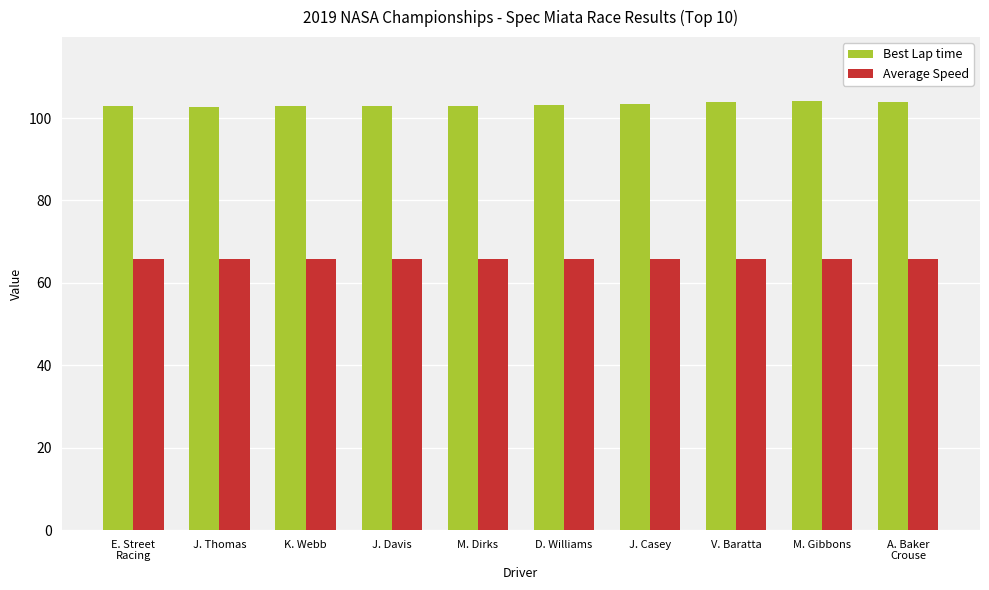

Rank the series at J. Thomas from lowest to highest value.

Average Speed, Best Lap time